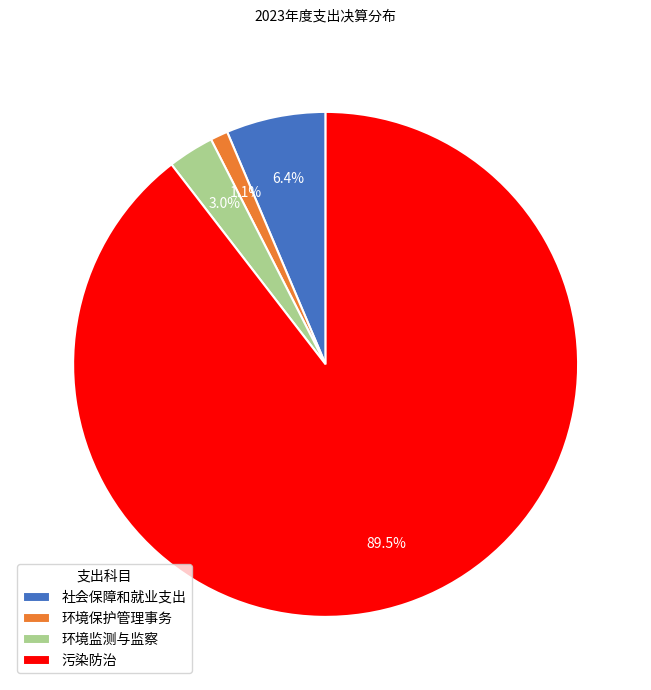

Does 环境监测与监察 represent more than half of the total?

No